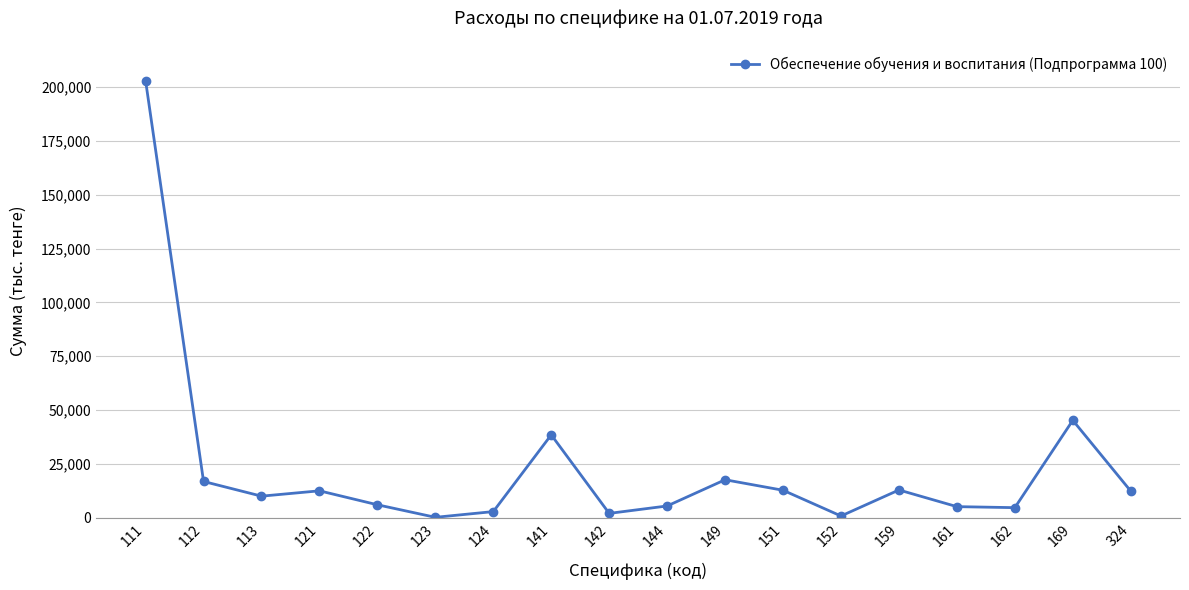

True or false: there are more than 2 points higher than both neighbors.

True